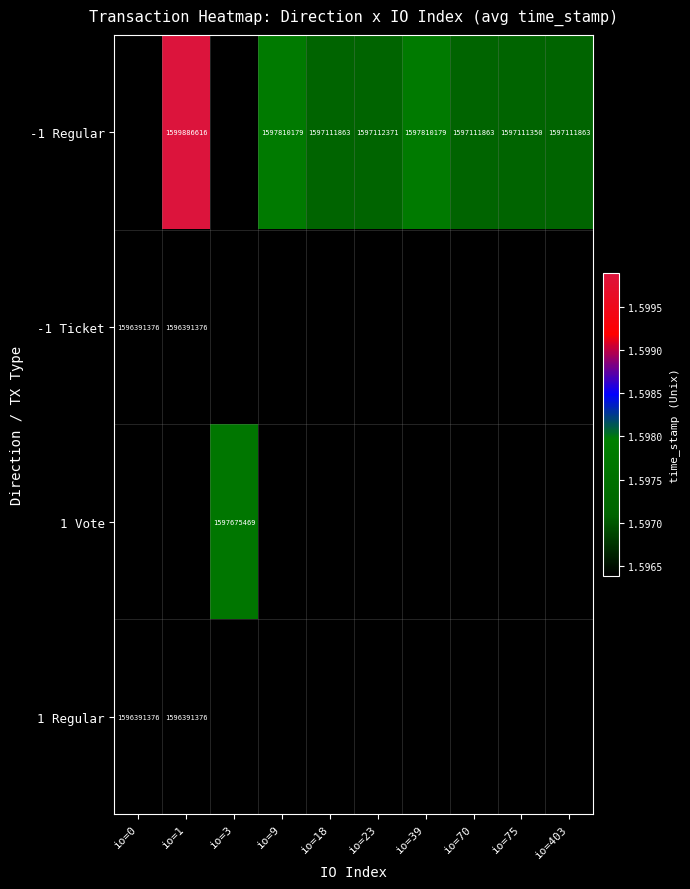

The -1 Regular series shows 1597111863 at io=18. True or false?

True